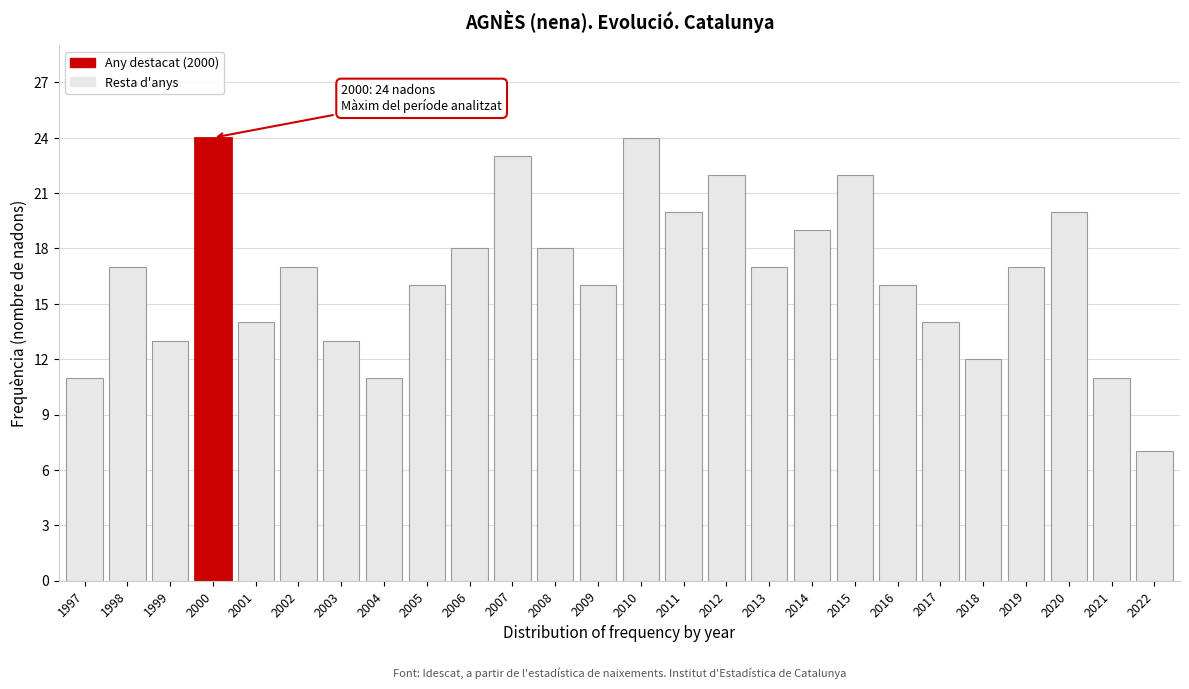

Reading left to right, what are all the values shown in this chart?

11	17	13	24	14	17	13	11	16	18	23	18	16	24	20	22	17	19	22	16	14	12	17	20	11	7